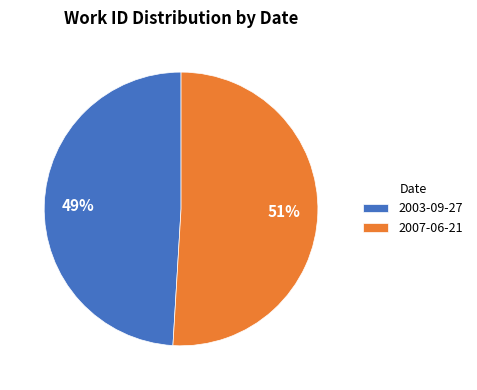

To the nearest percent, what is the difference between the 2007-06-21 and 2003-09-27 slice percentages?

2%